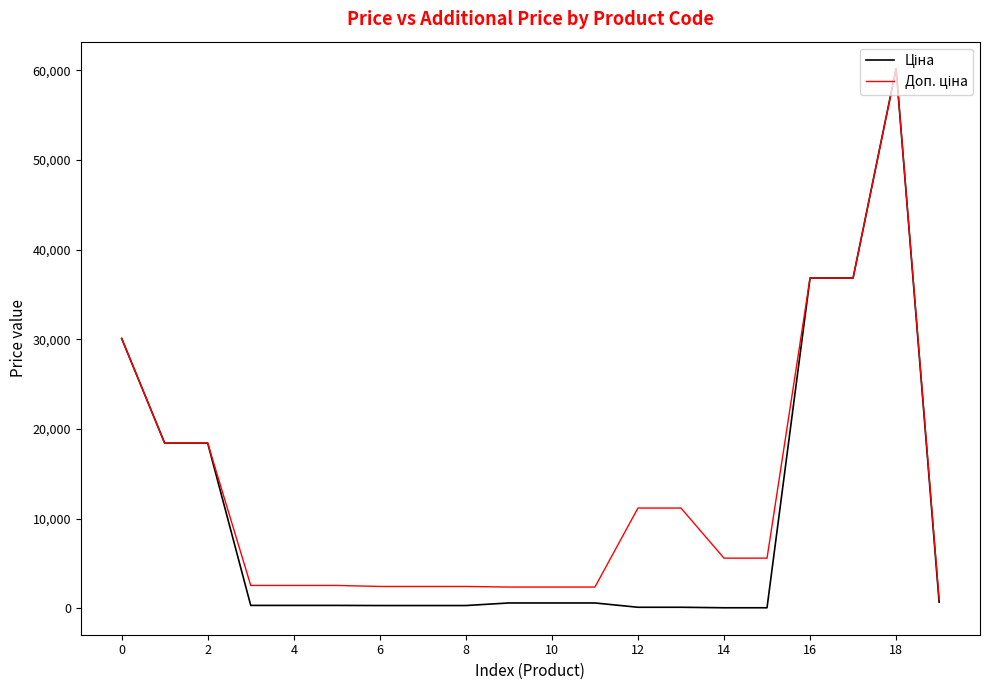

What is the maximum value shown in the chart?

60205.6